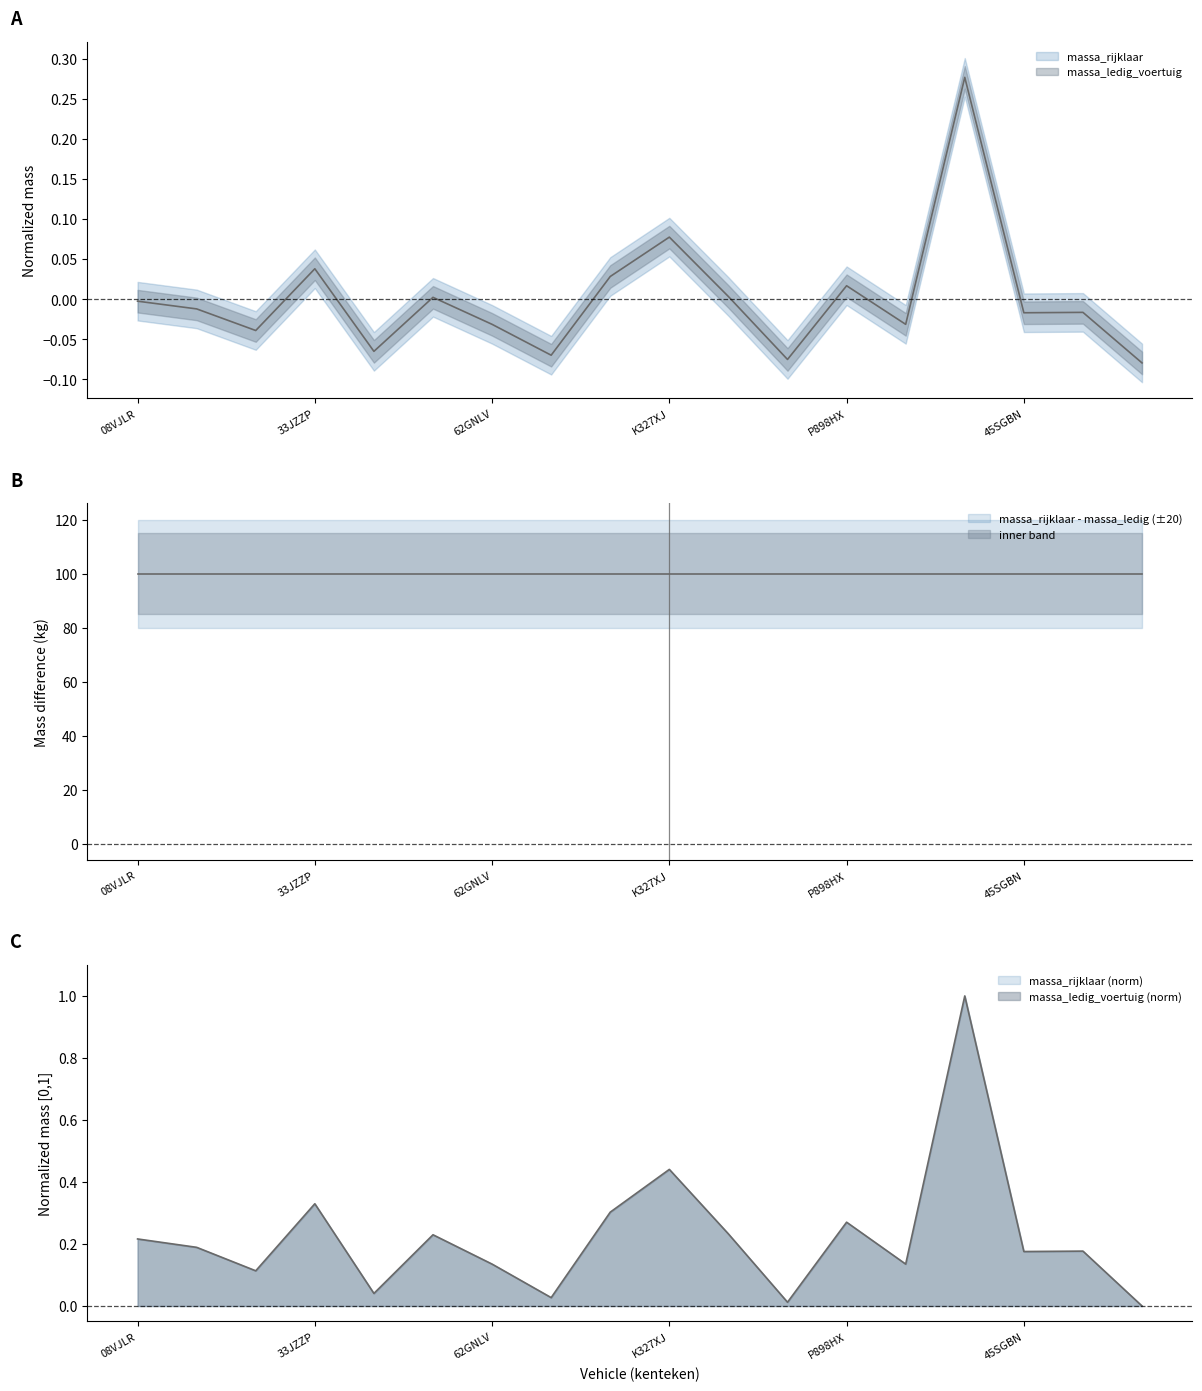

True or false: massa_ledig_voertuig and massa_rijklaar cross at least once.

False